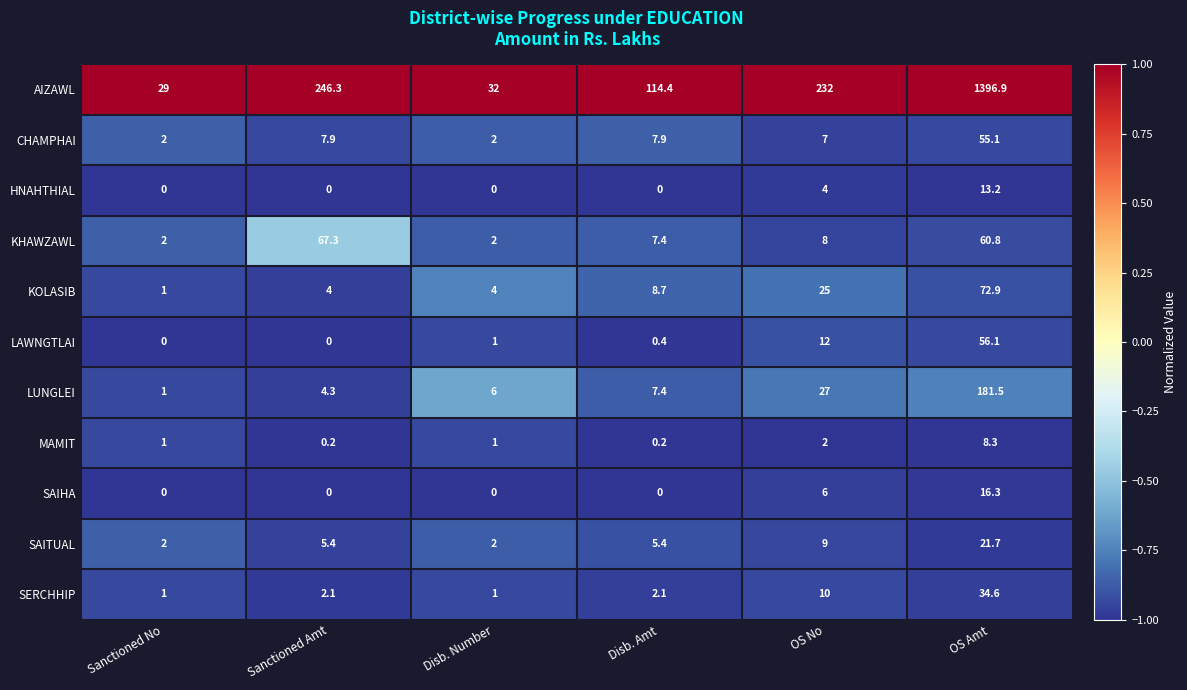

What is the difference between the maximum and minimum values in the CHAMPHAI series?

53.1